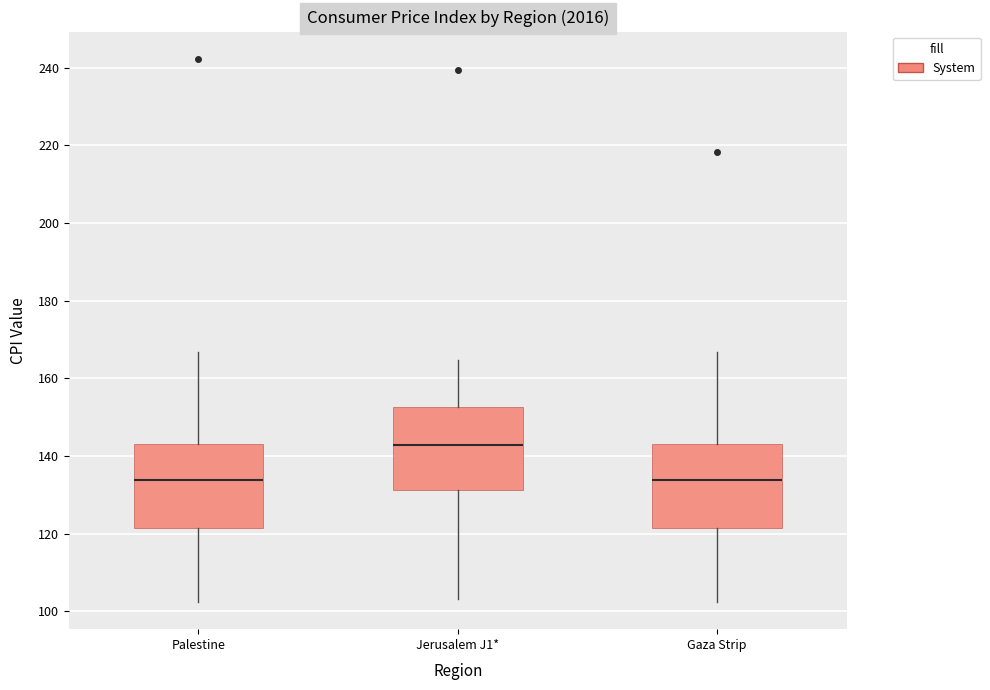

Where is the upper edge of the box for Gaza Strip on the y-axis? The values are not printed on the chart, so give them approximately, as read against the axis.

144